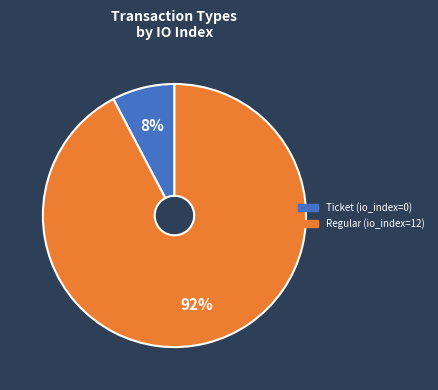

Which category has the biggest portion of the pie?

Regular